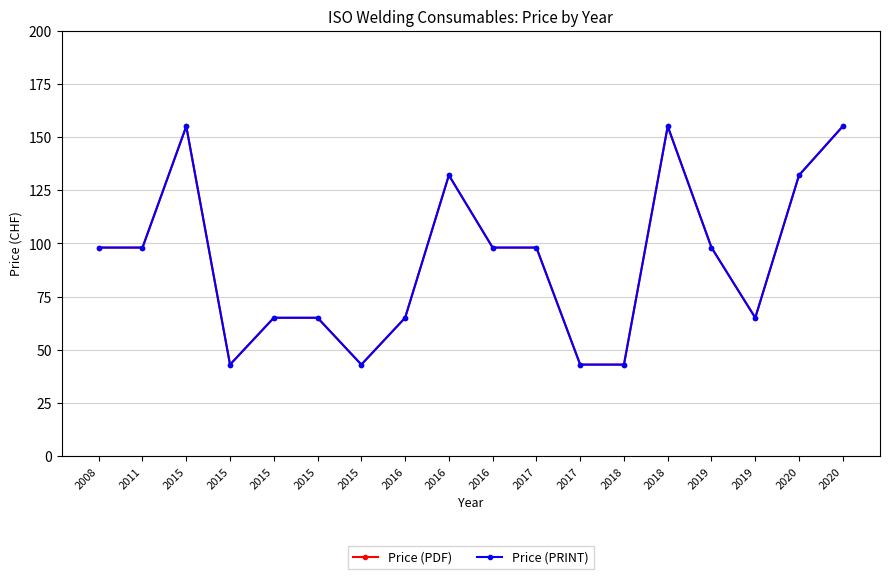

Is this an area chart (filled region under the line)?

No